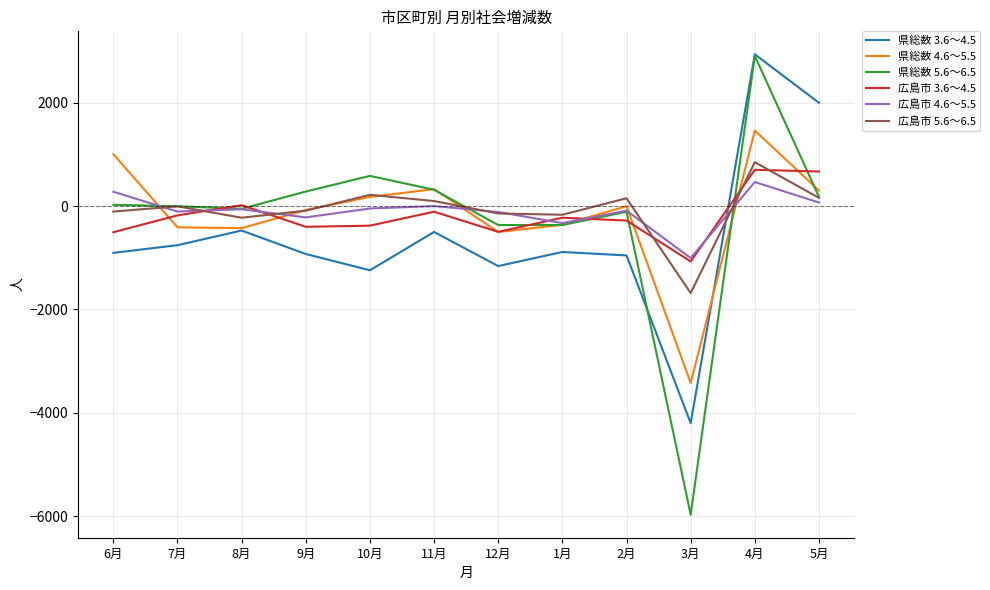

What is the approximate value of 県総数 5.6～6.5 at 8月, to the nearest 50?

-50